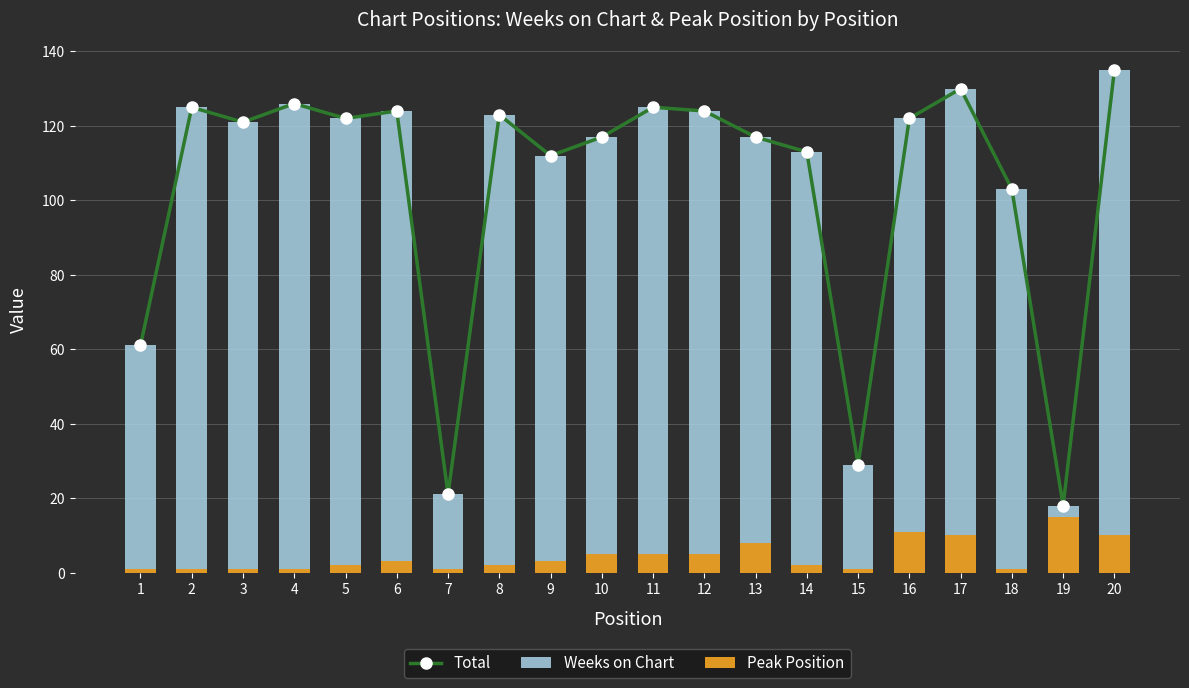

The value of Peak Position at 4 is 0. True or false?

False